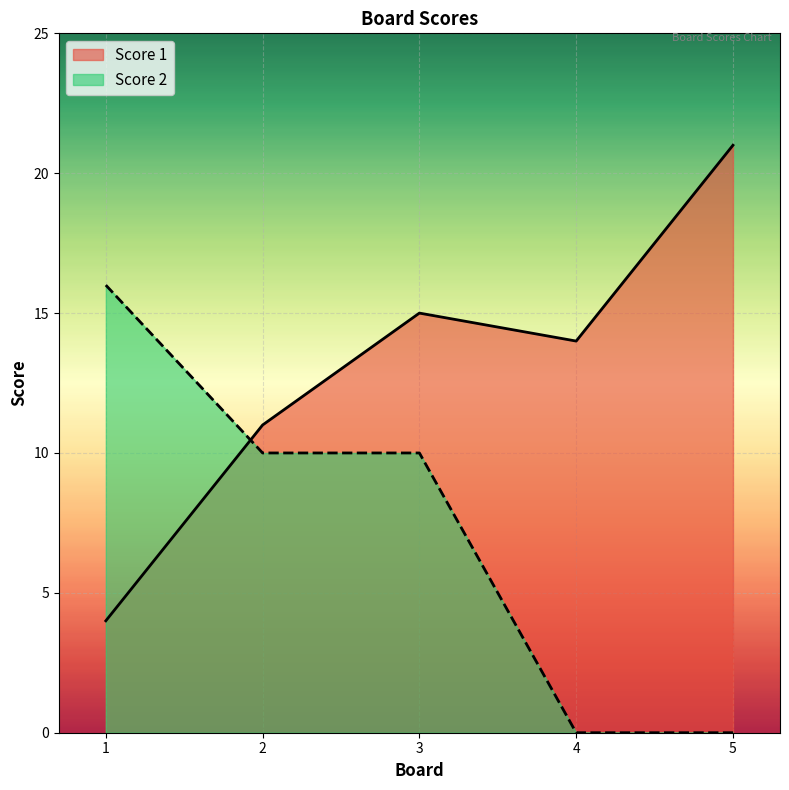

Which series changed the most between 4 and 5?

Score 1